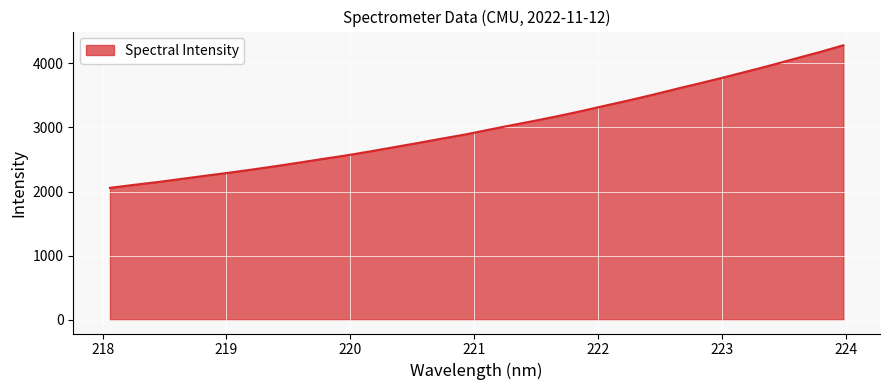

What is the smallest value displayed?

2057.5